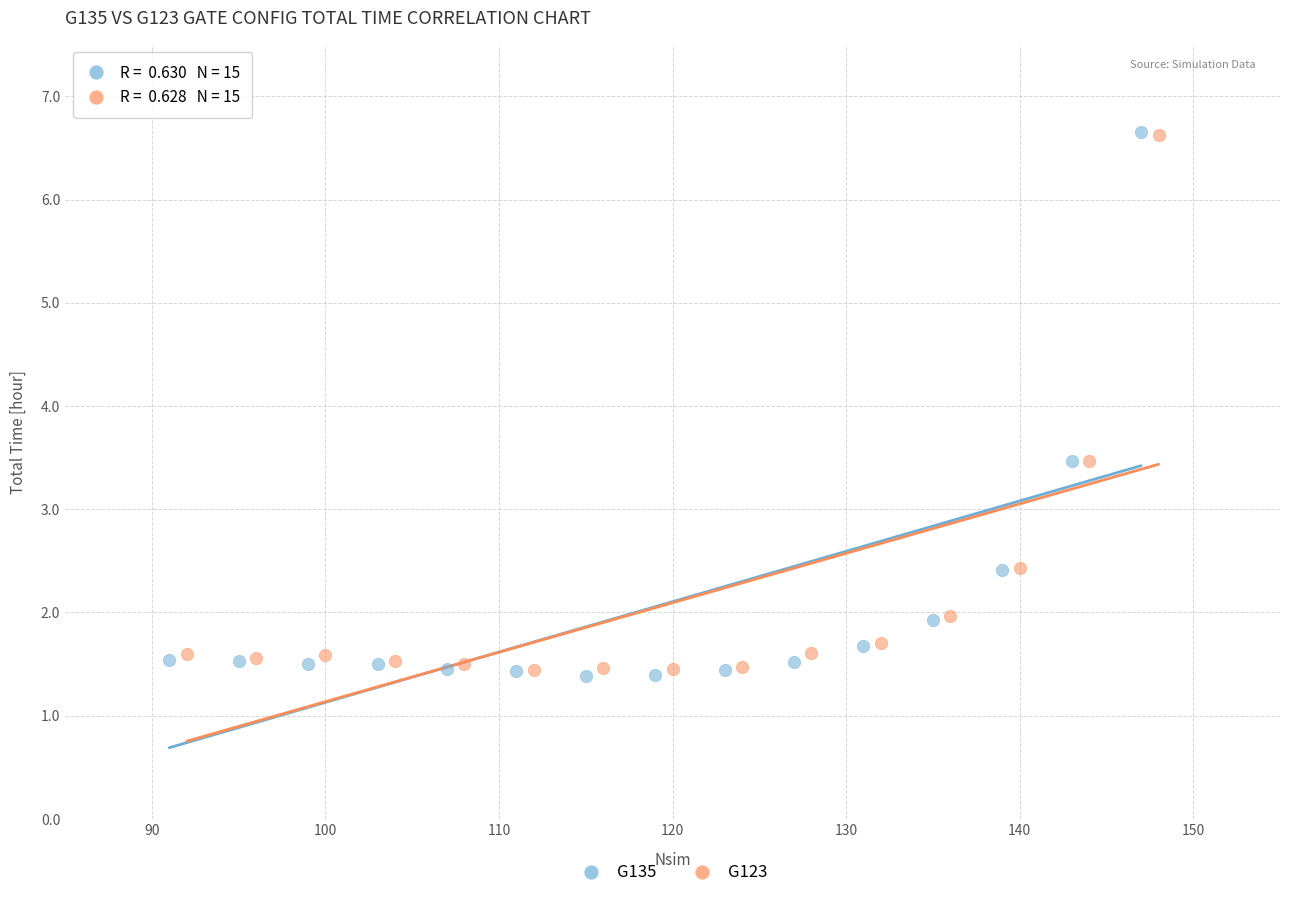

Which series contains the lowest Y value?

G135